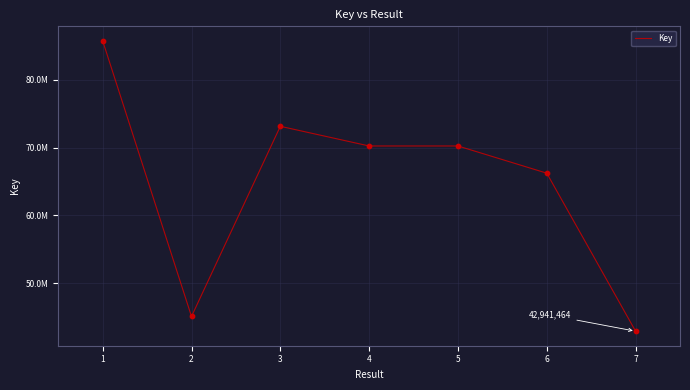

What is the ratio of the value at 3 to the value at 2?

1.6